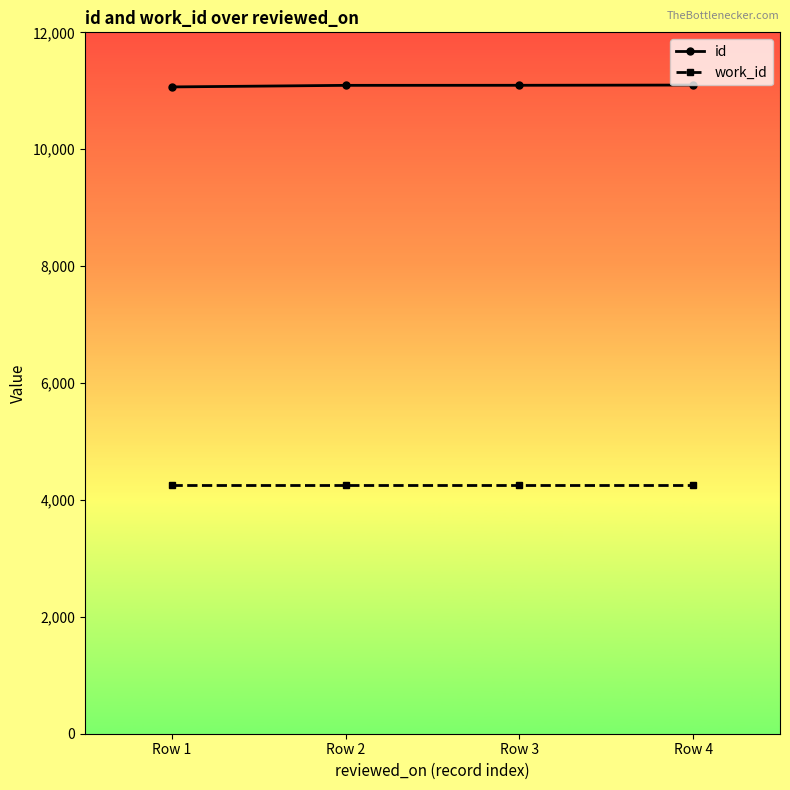

What is the highest value of the id series?

11098